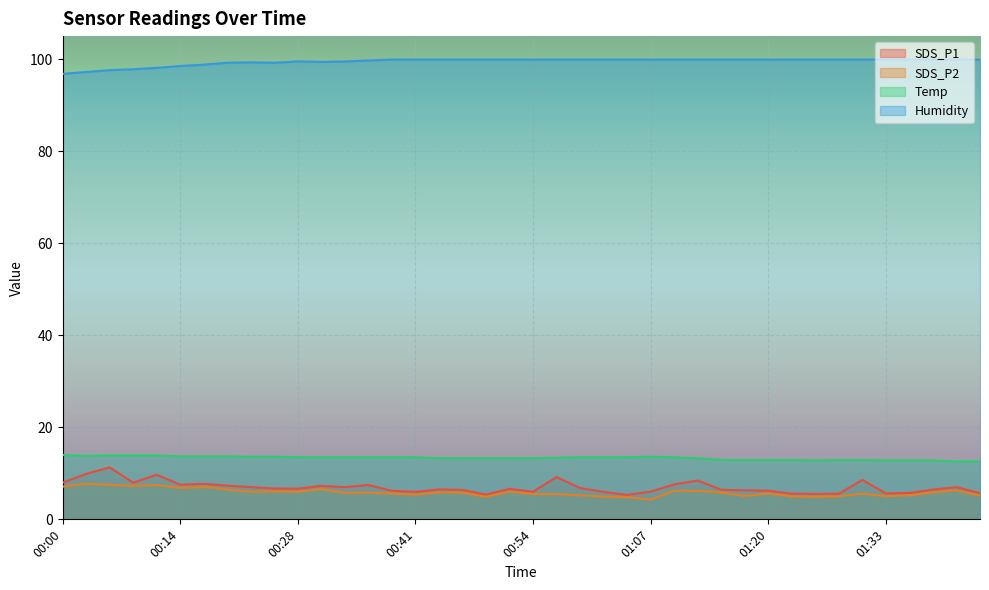

Which category has the lowest value in the Humidity series?

00:00